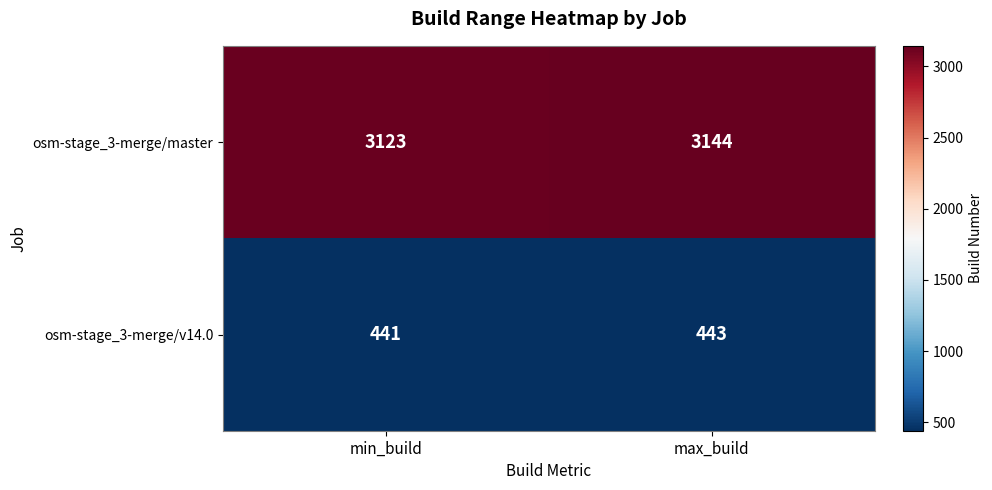

Reading right to left, list all the values displayed in this chart.

osm-stage_3-merge/master: max_build=3144	min_build=3123
osm-stage_3-merge/v14.0: max_build=443	min_build=441